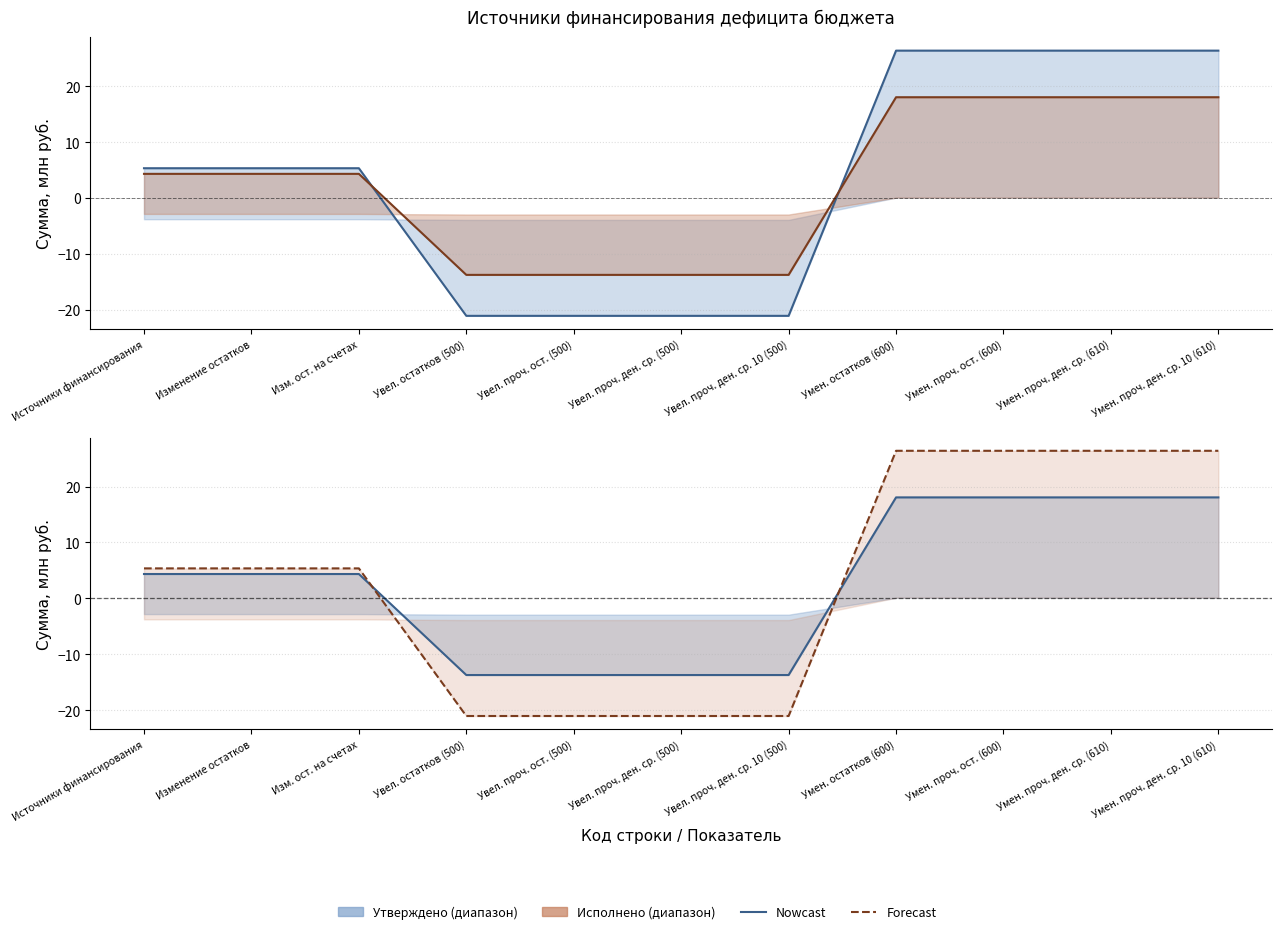

What is the total value across all series at Увел. проч. ост. (500)?

-34.7